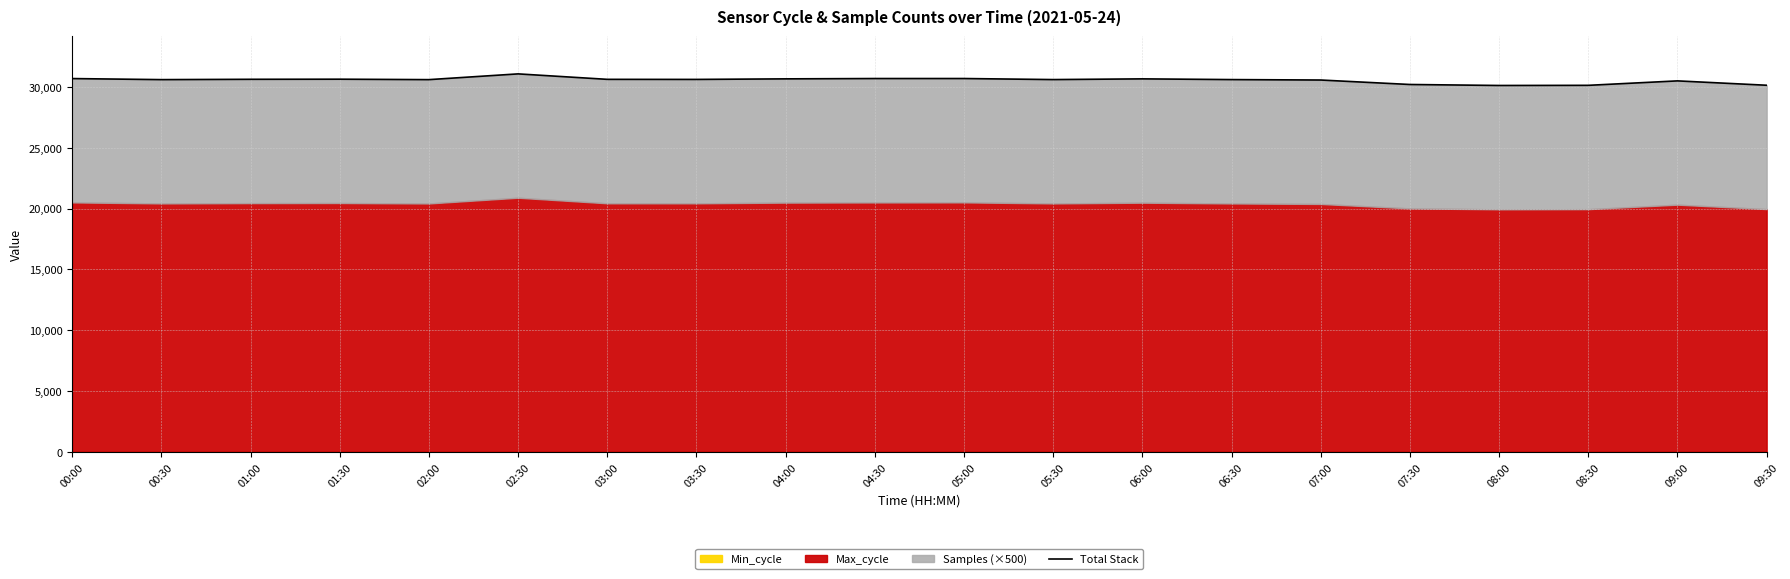

At which category does the data reach its first local valley?

00:30